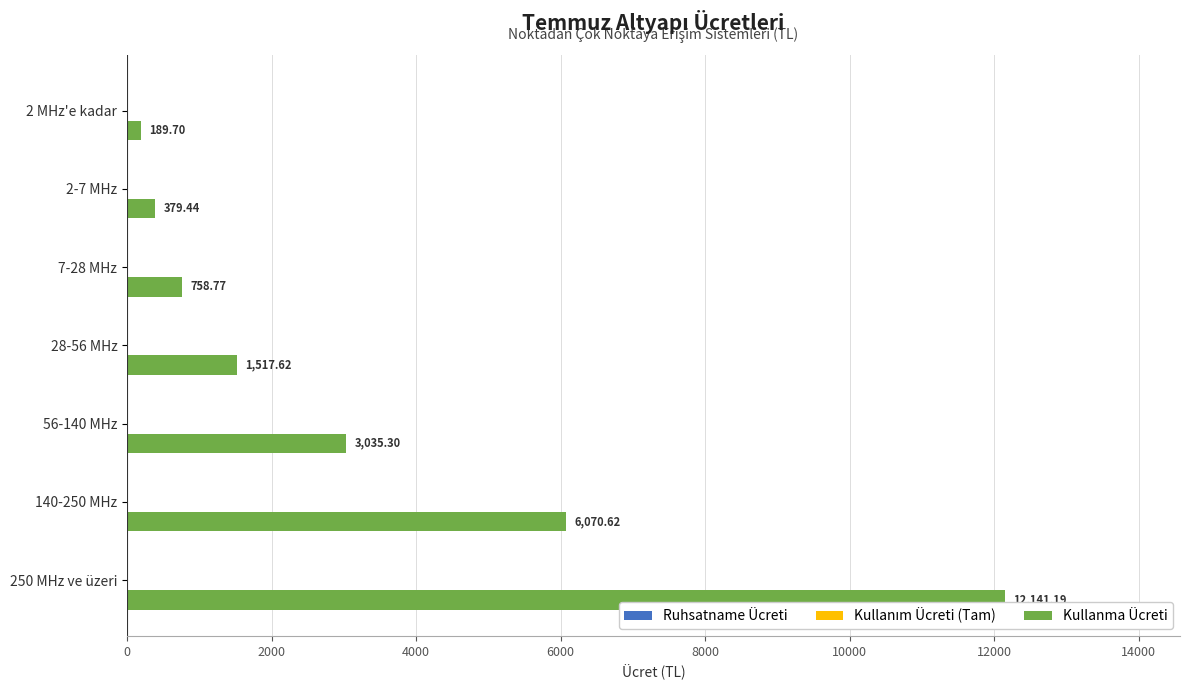

What is the difference between the second highest and minimum values?

5880.9